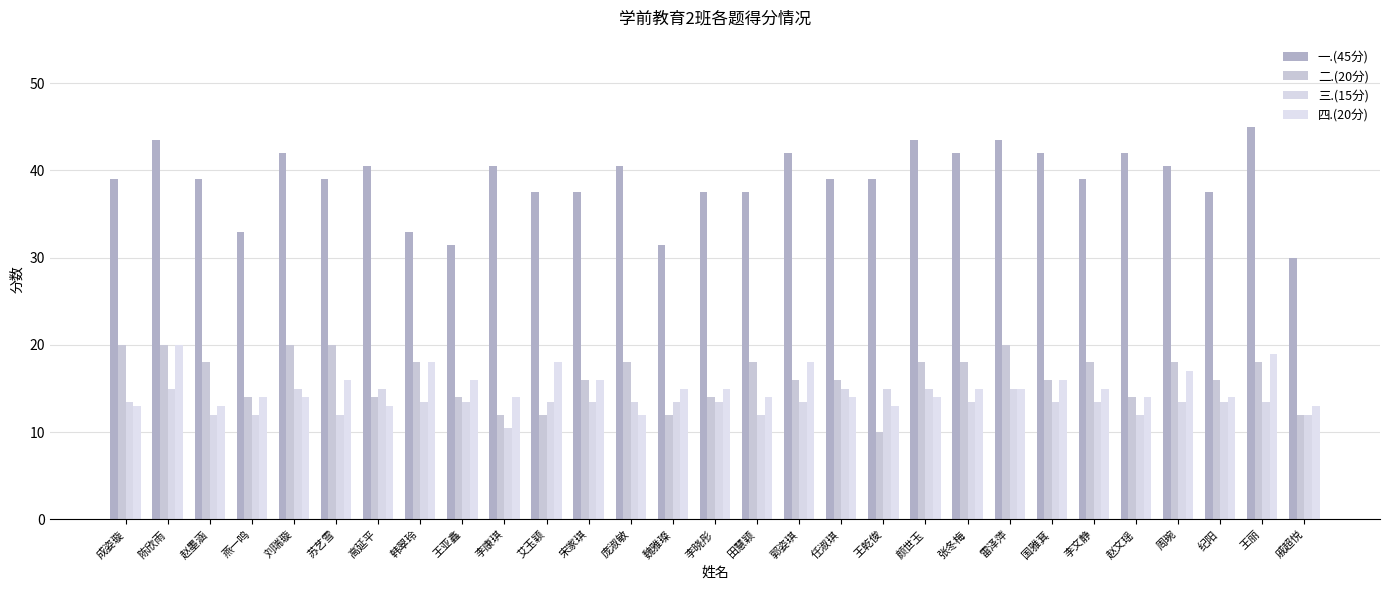

The value of 二.(20分) at 王乾俊 is 10.0. True or false?

True